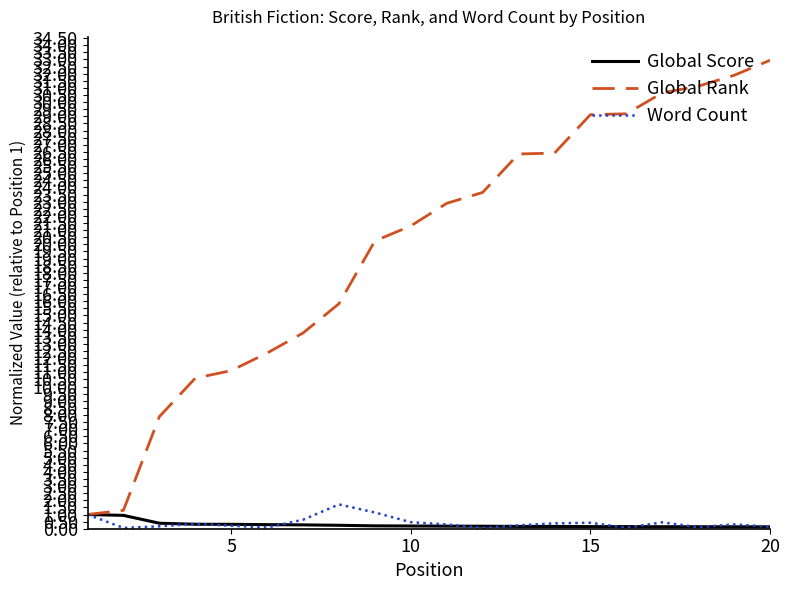

Which series has the largest total across all categories?

Global Rank